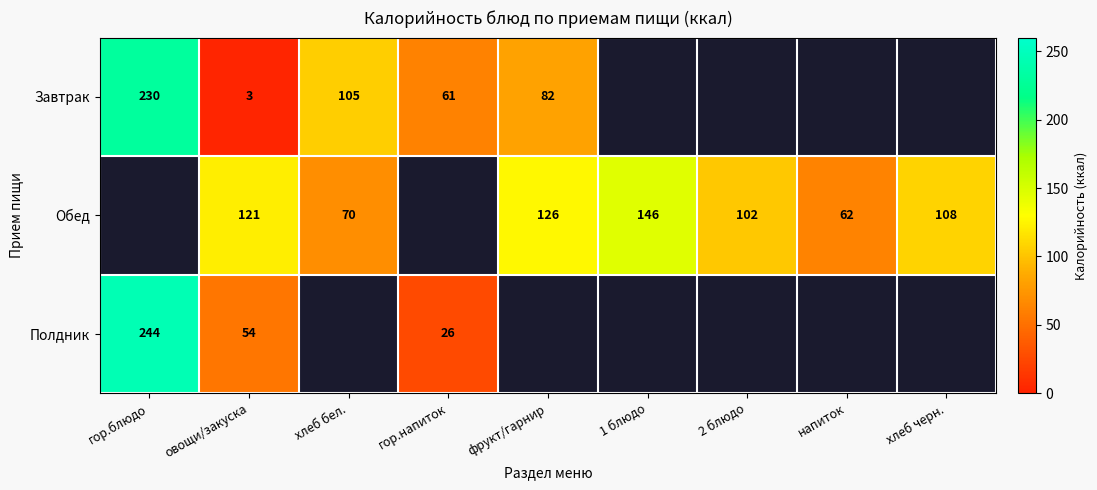

Rank the series at овощи/закуска from highest to lowest value.

Обед, Полдник, Завтрак